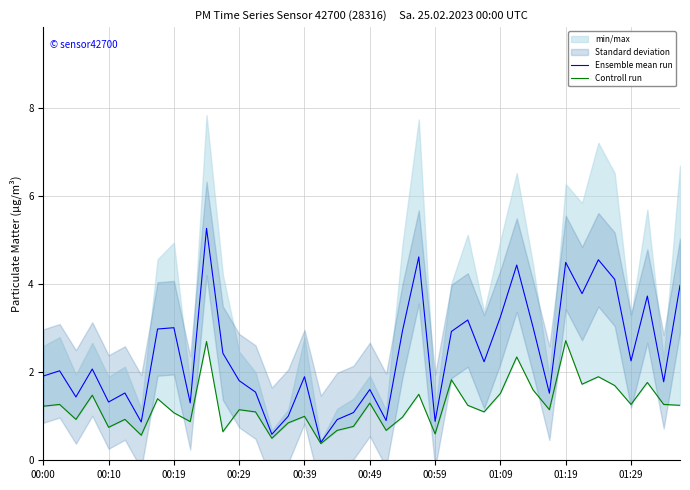

What position from the left is 22?

23